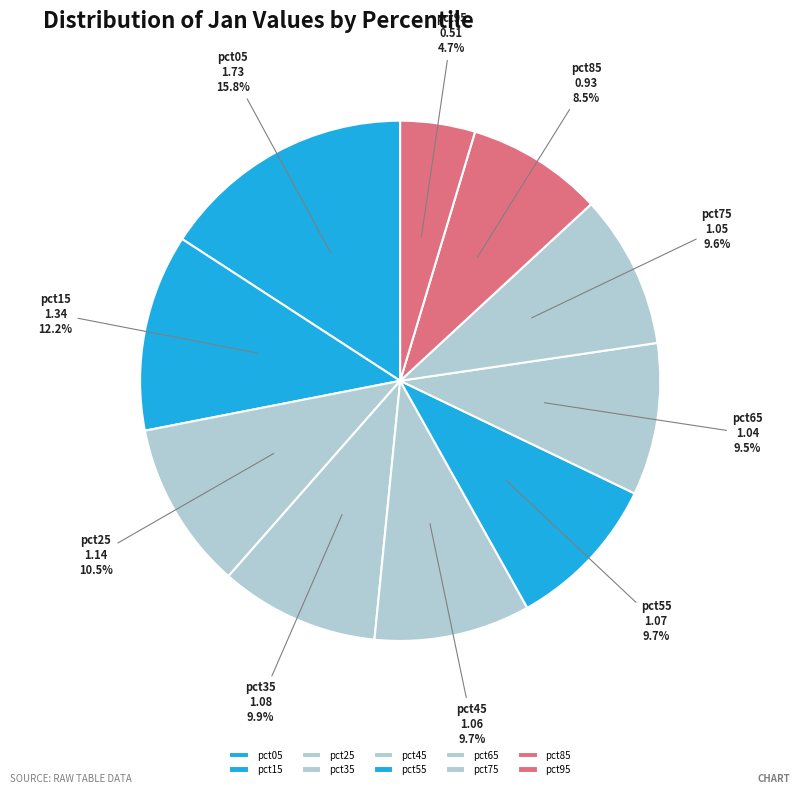

How many slices are in this pie chart?

10